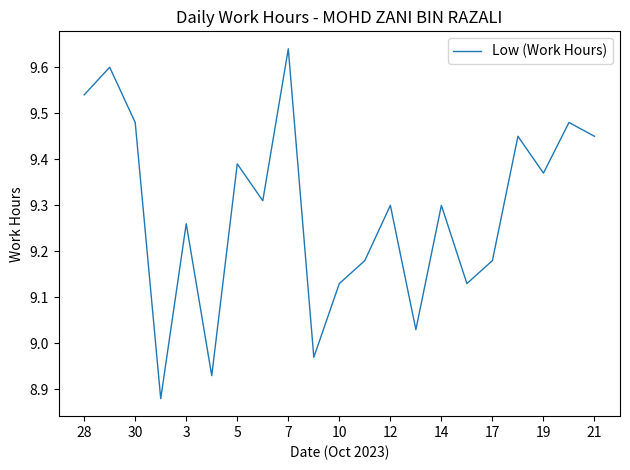

How many categories are shown in the chart?

21